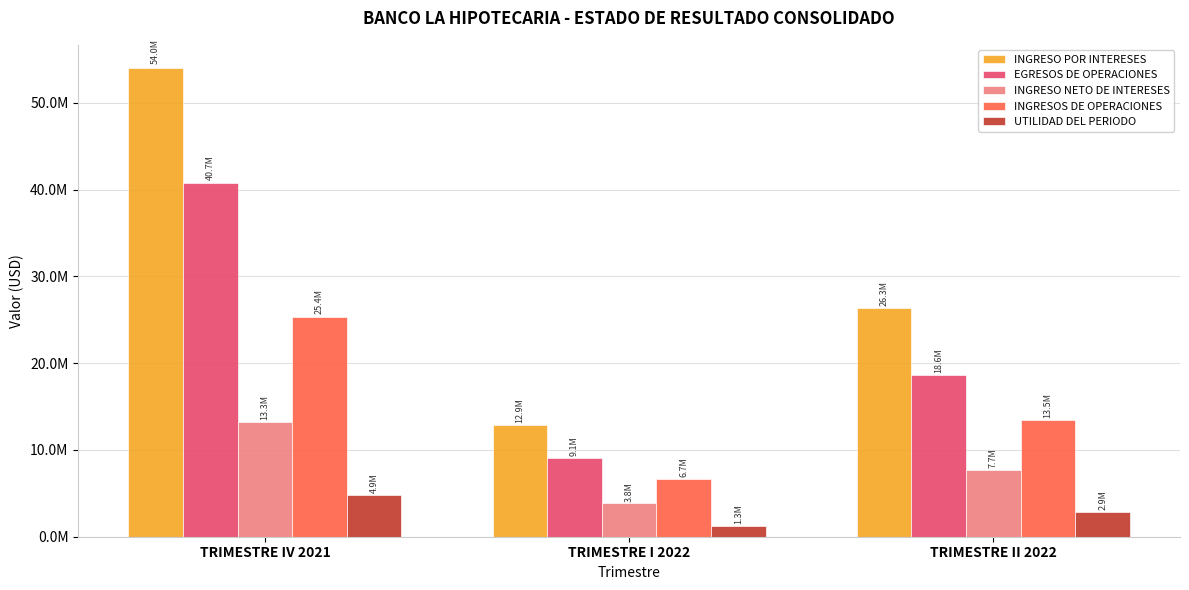

What are all the series names shown in the legend?

INGRESO POR INTERESES, EGRESOS DE OPERACIONES, INGRESO NETO DE INTERESES, INGRESOS DE OPERACIONES, UTILIDAD DEL PERIODO